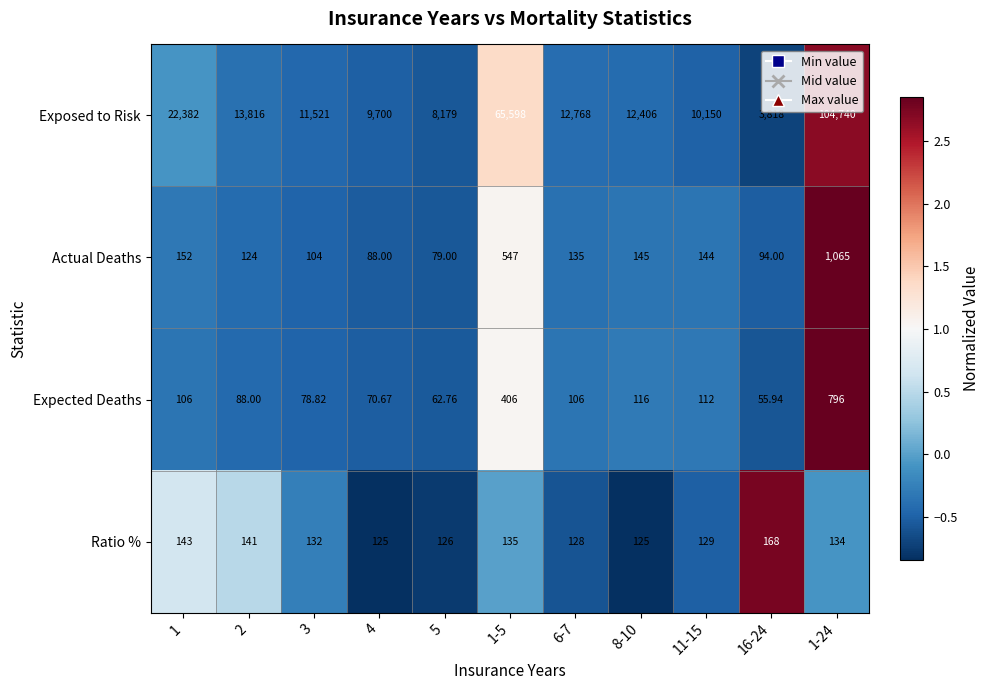

At 2, list the series in order from smallest to largest.

Expected Deaths, Actual Deaths, Ratio %, Exposed to Risk